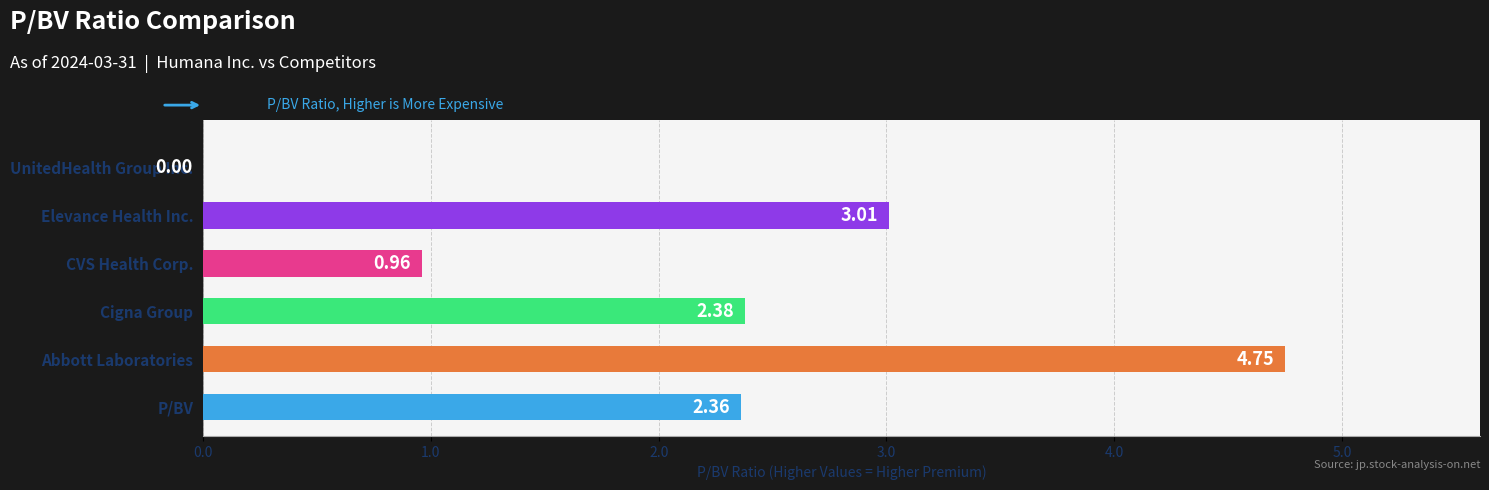

Are the bars horizontal?

Yes